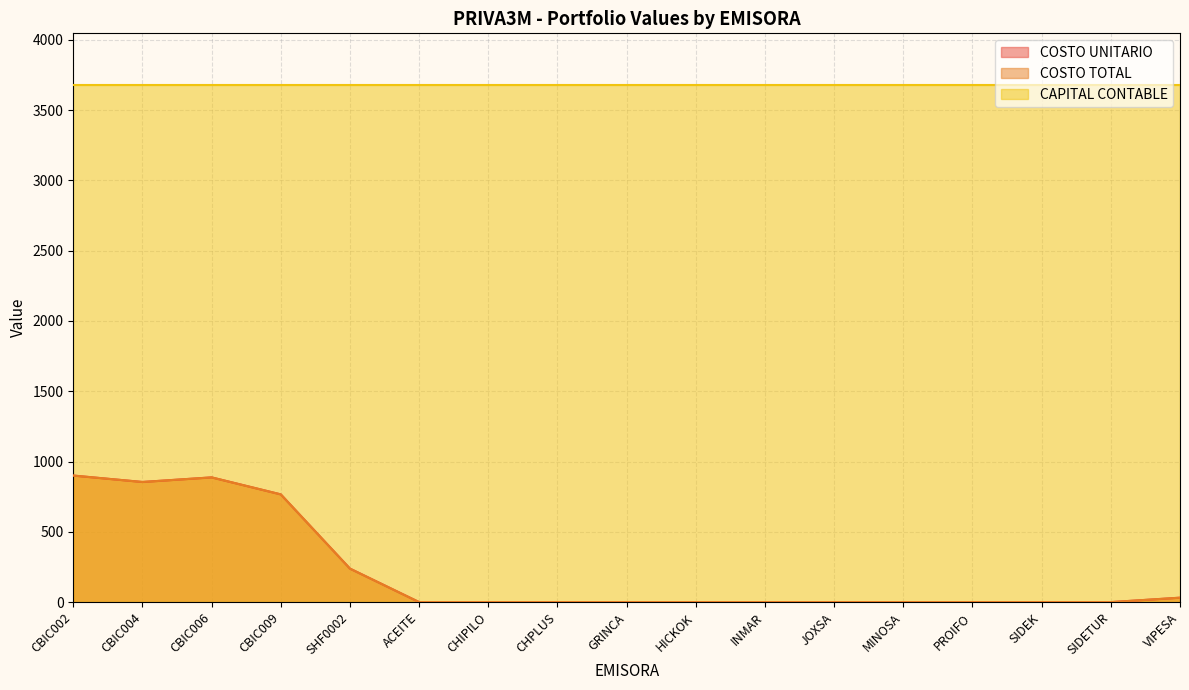

At which label is COSTO UNITARIO closest to 450?

SHF0002